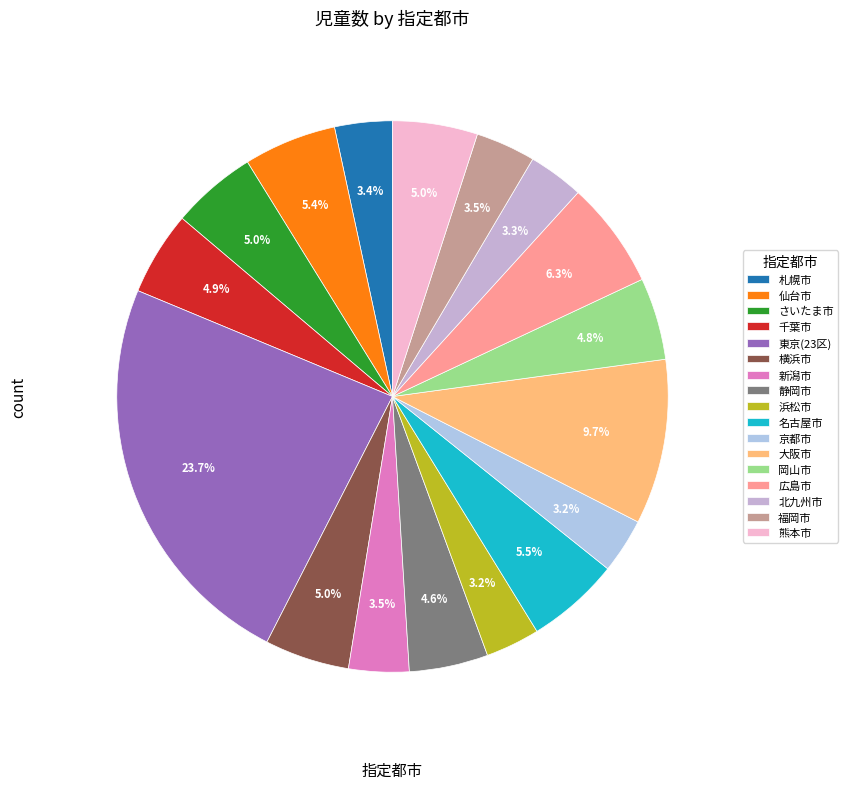

Does any single category account for the majority?

No